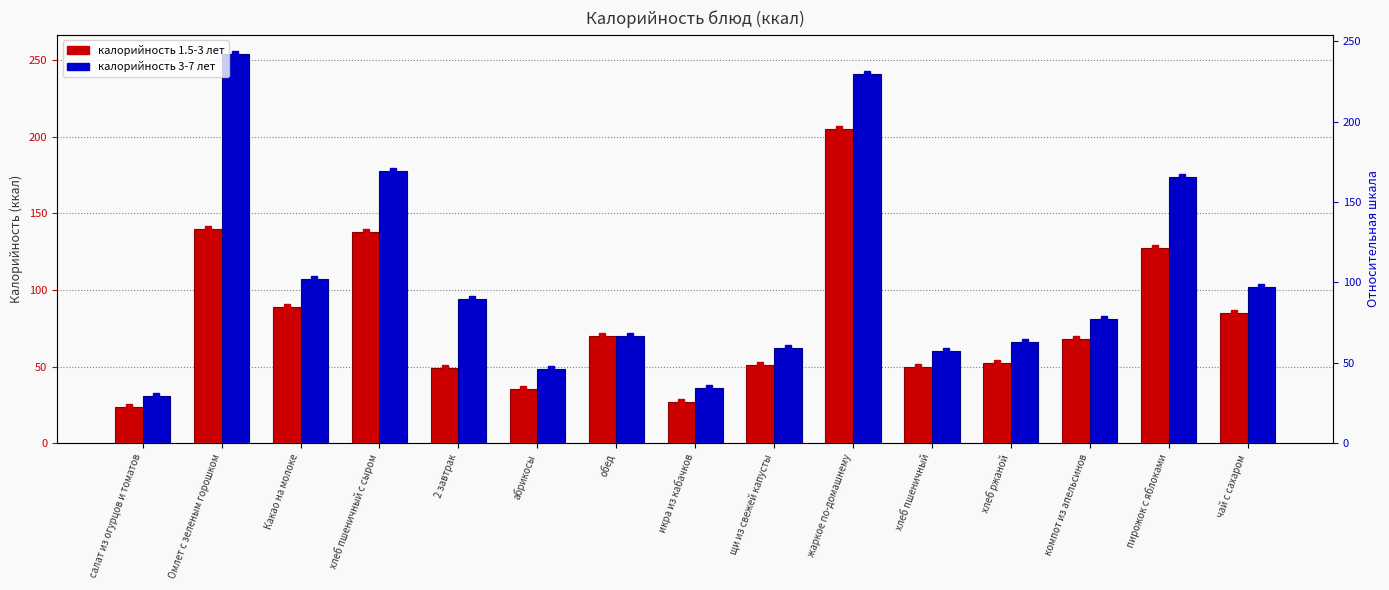

What is the total value across all series at абрикосы?

83.6